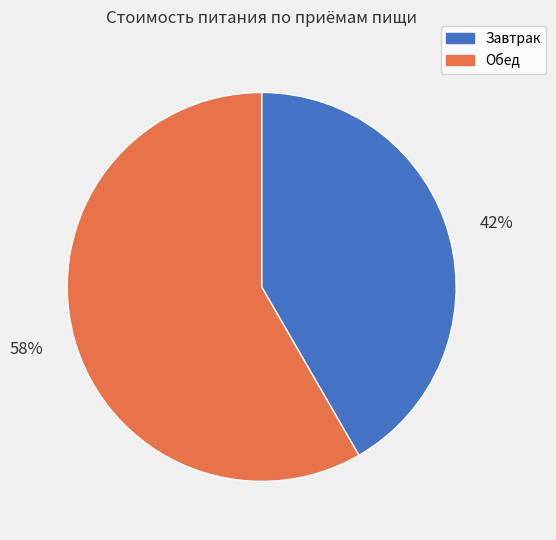

What is the majority slice?

Обед